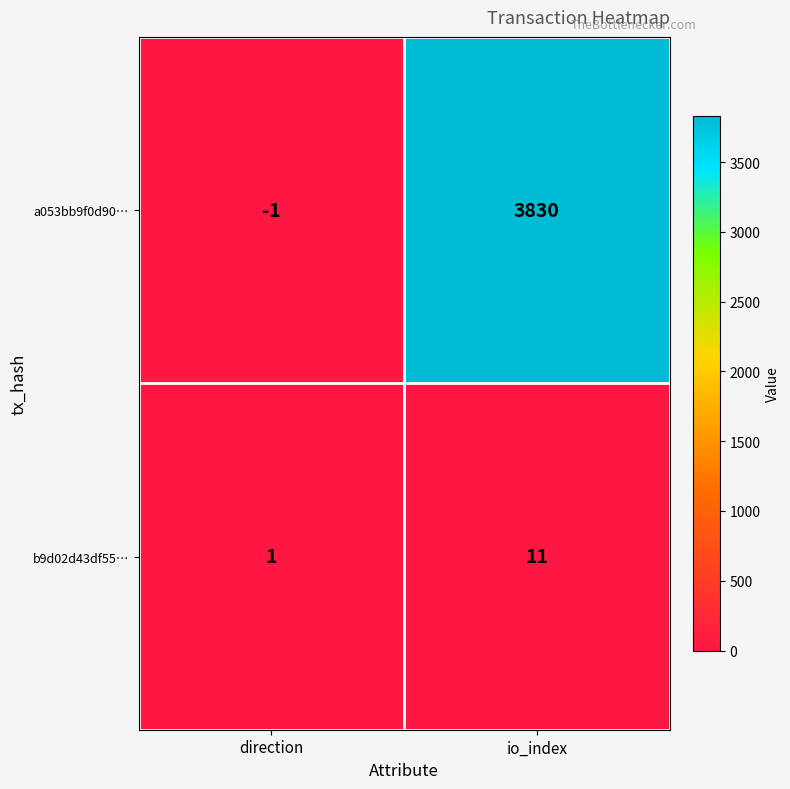

What is the maximum value shown in the chart?

3830